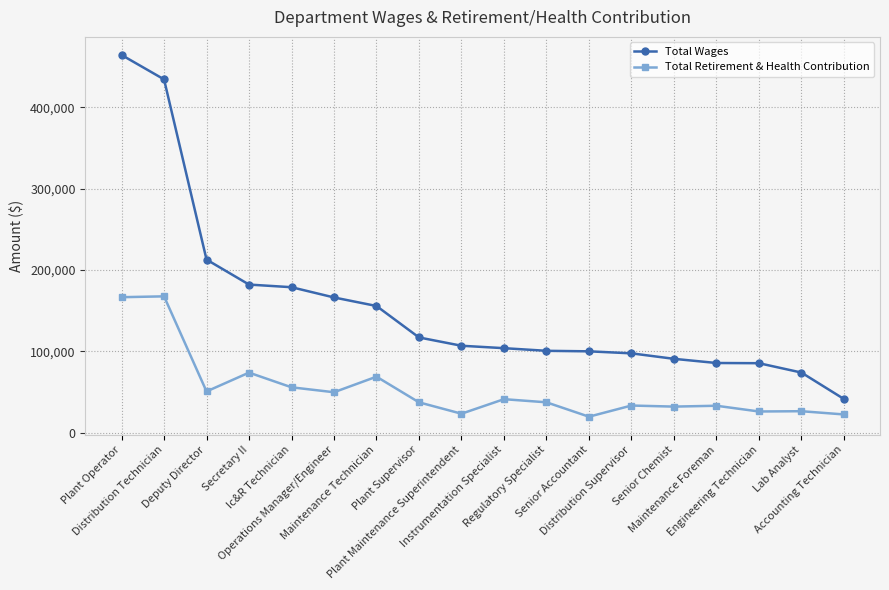

How many lines are shown in the chart?

2